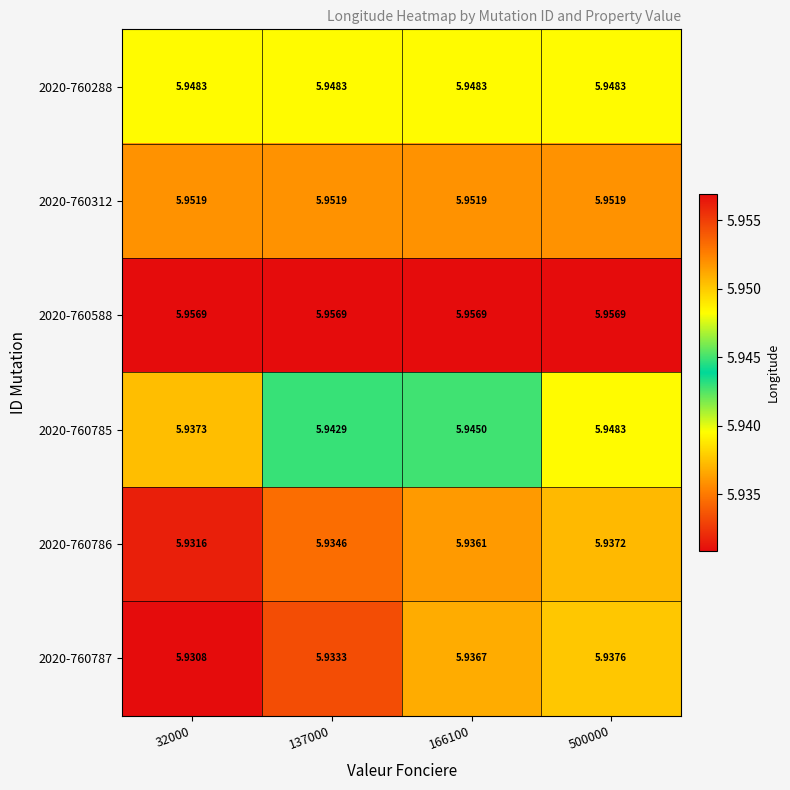

What is the total value across all series at 500000?

35.7